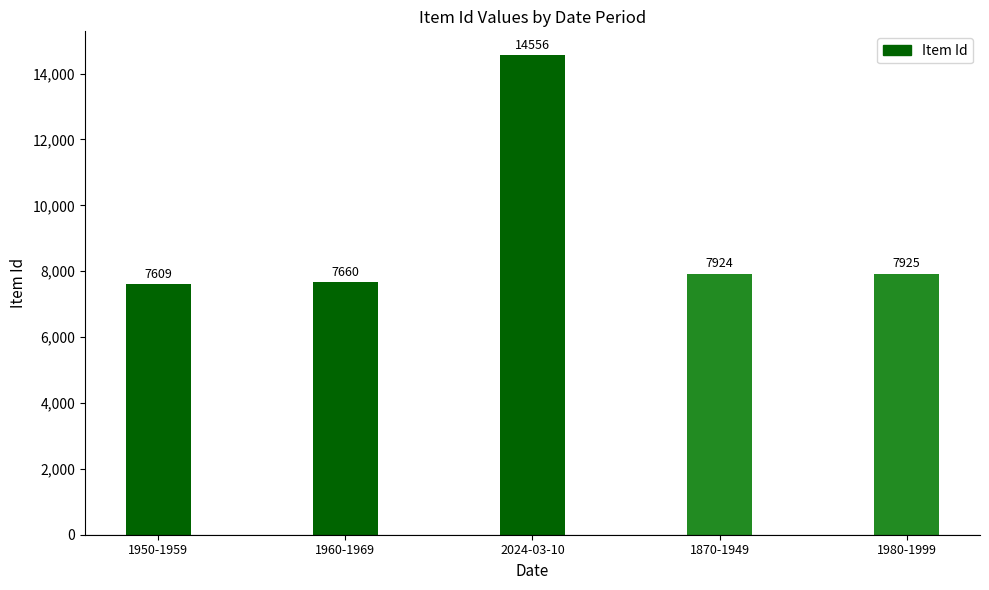

The chart shows a value of 14556 at 2024-03-10. True or false?

True